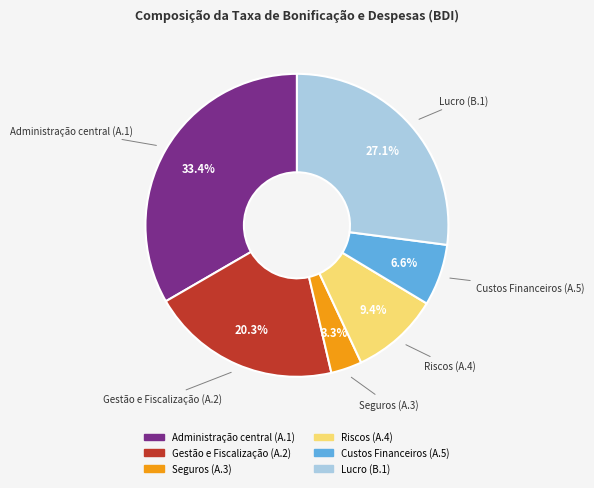

What is the largest slice in the pie chart?

Administração central (A.1)